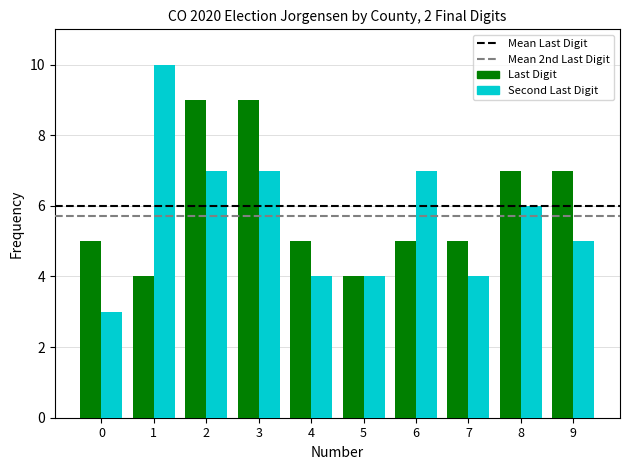

Count the number of data series in this chart.

2